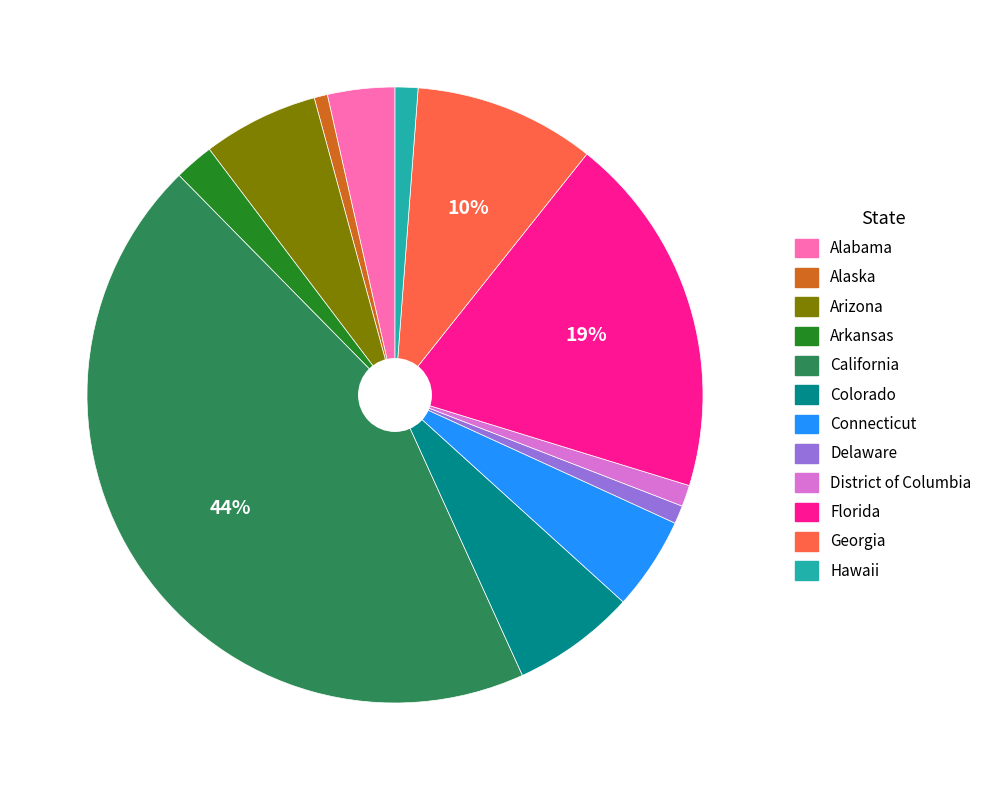

Is there any slice that represents more than half of the pie?

No